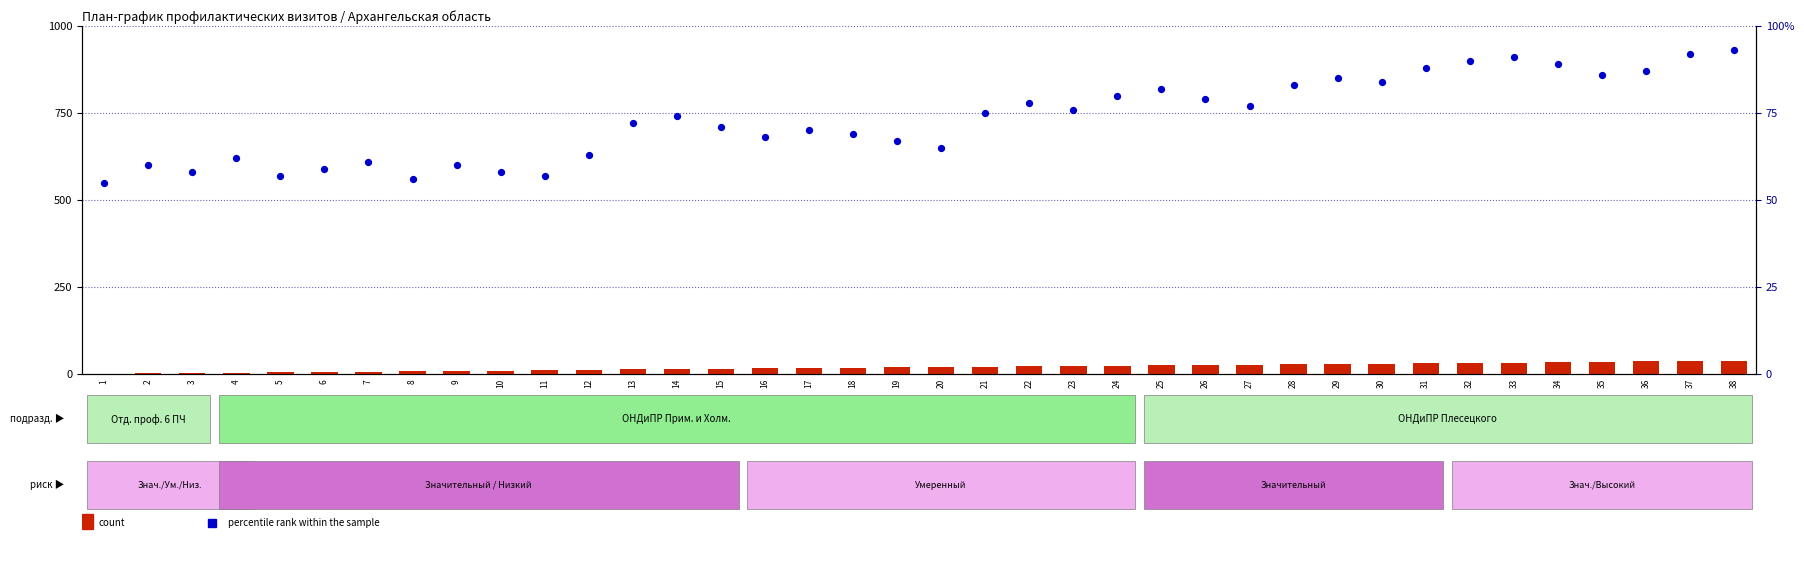

Is the value of count at 28 greater than the value of percentile rank within the sample at 5?

No